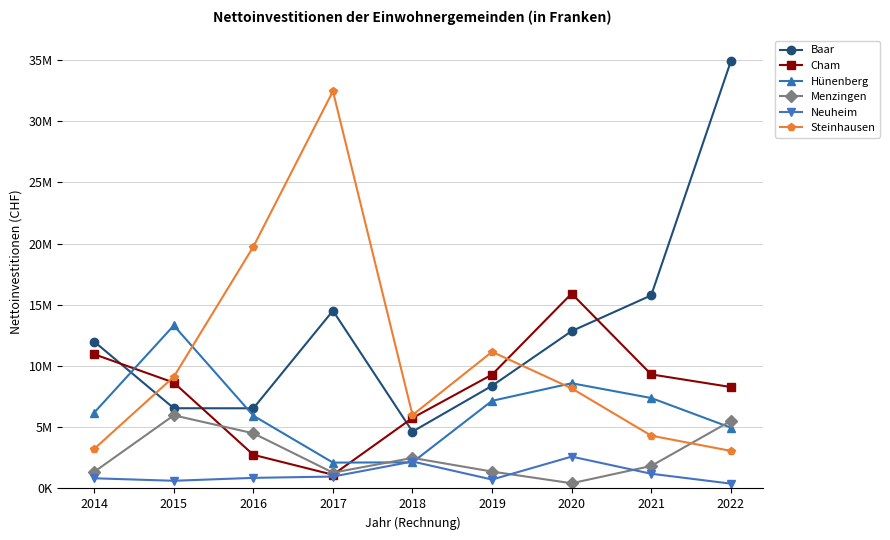

Which series has the widest spread of values?

Baar